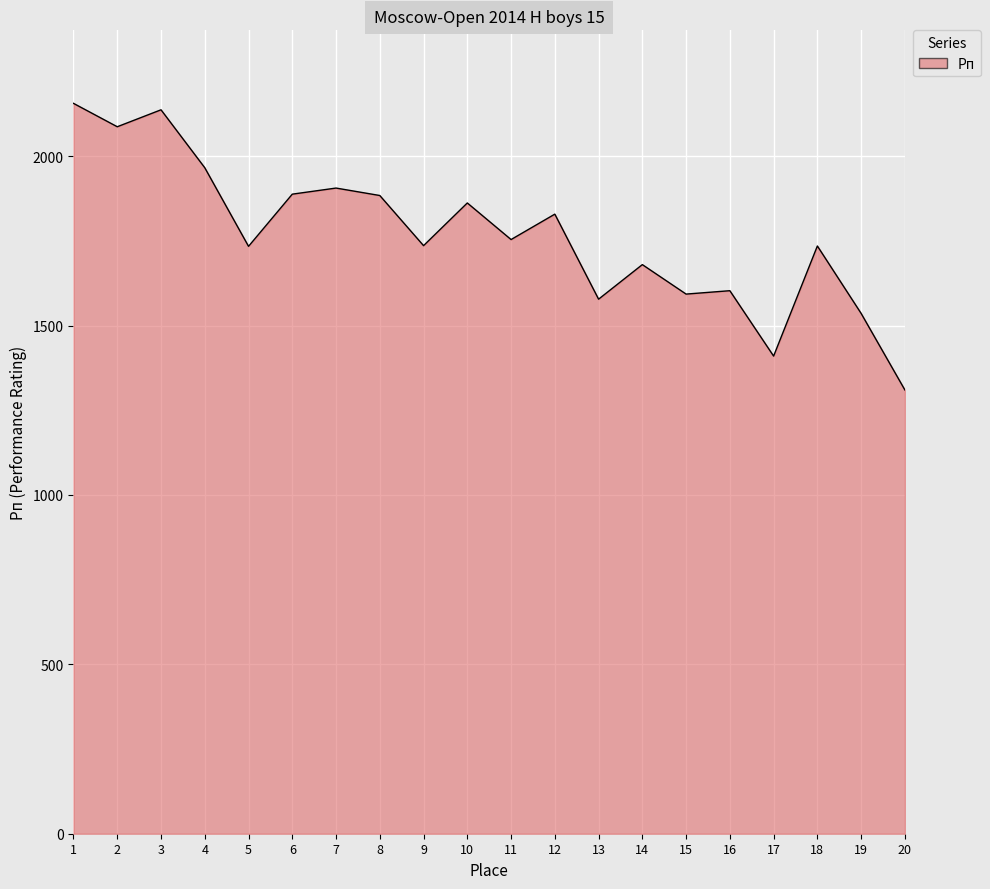

What is the change in value from 5 to 15?

-141